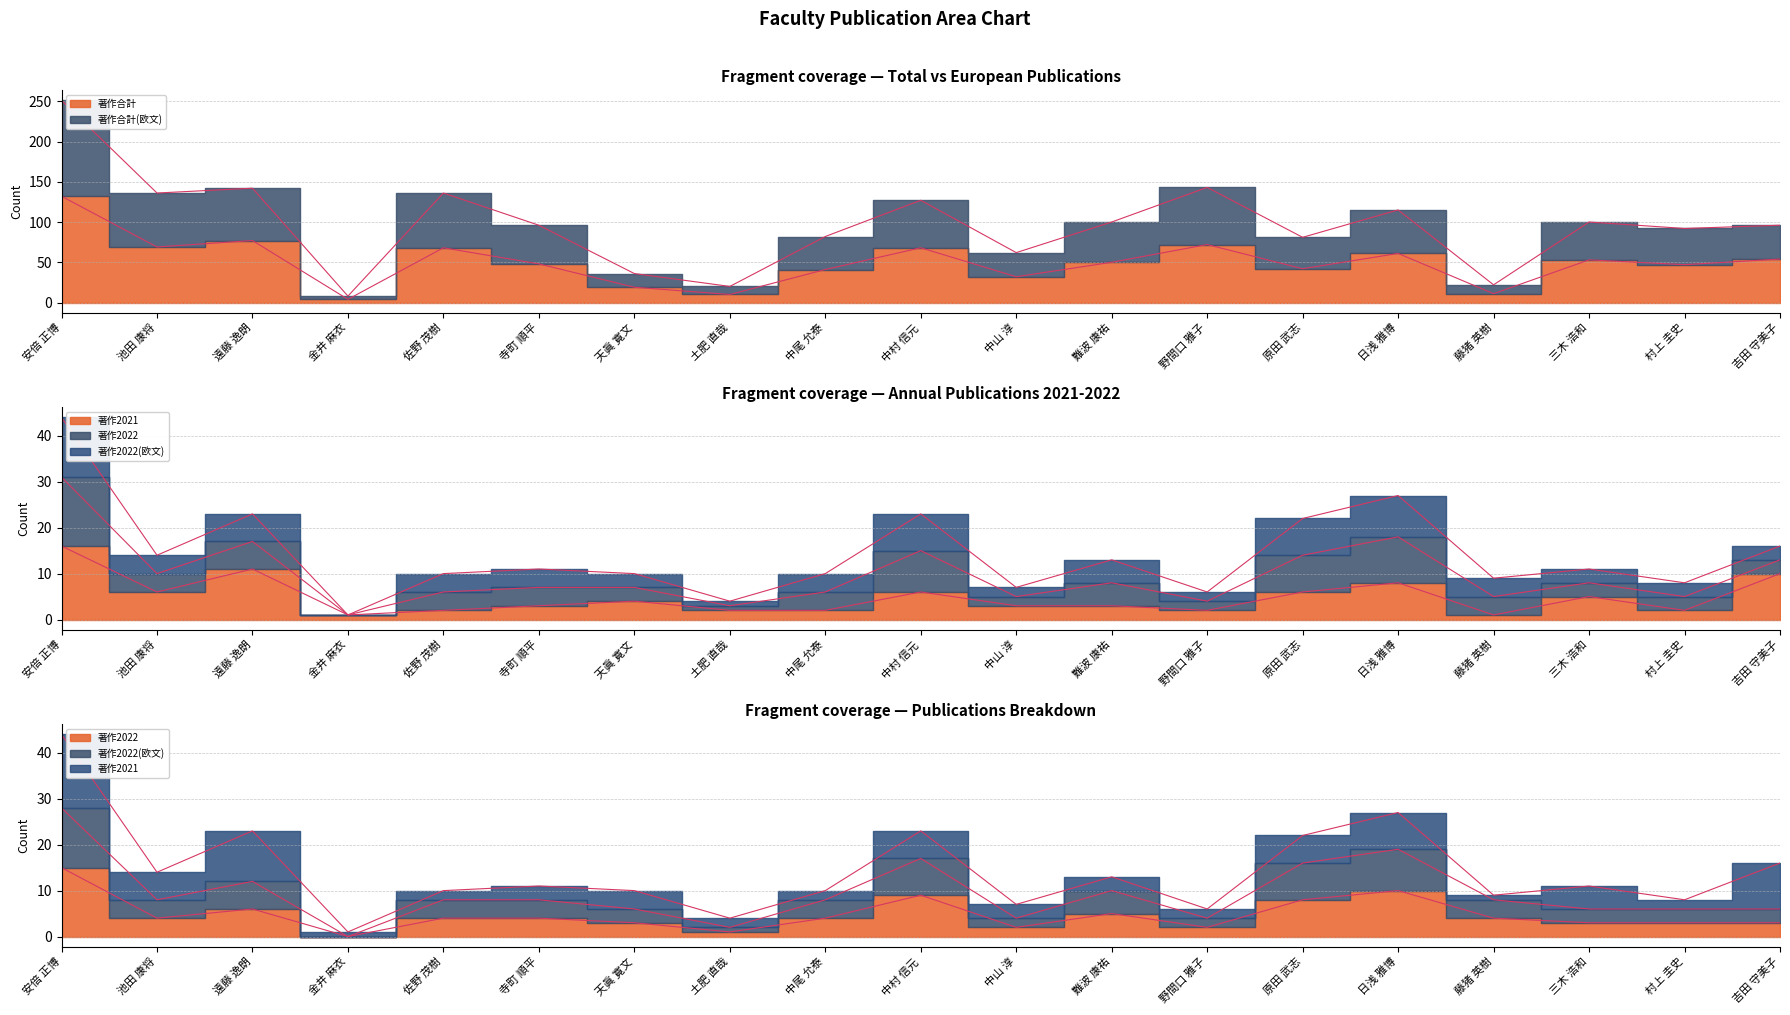

Where is the first local minimum for 著作合計?

池田 康将